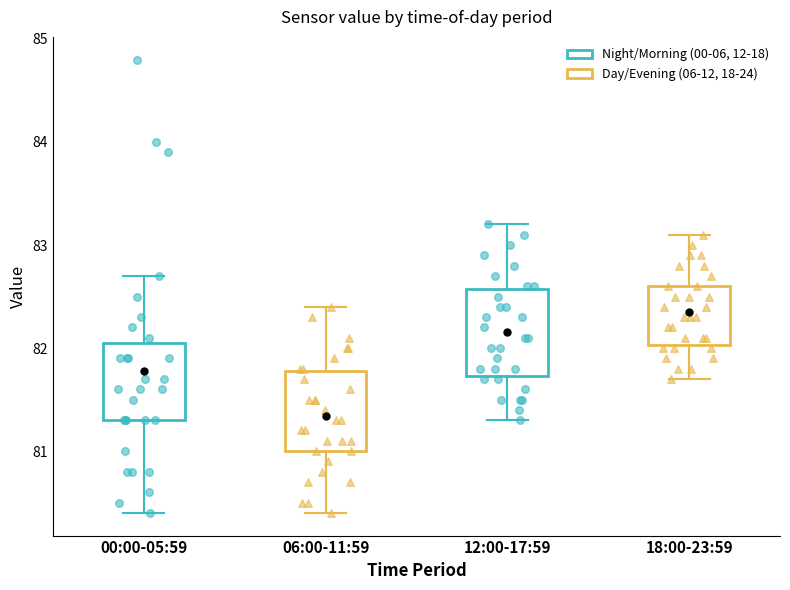

Where does the median line of the box for 00:00-05:59 sit on the y-axis? The values are not printed on the chart, so give them approximately, as read against the axis.

81.6